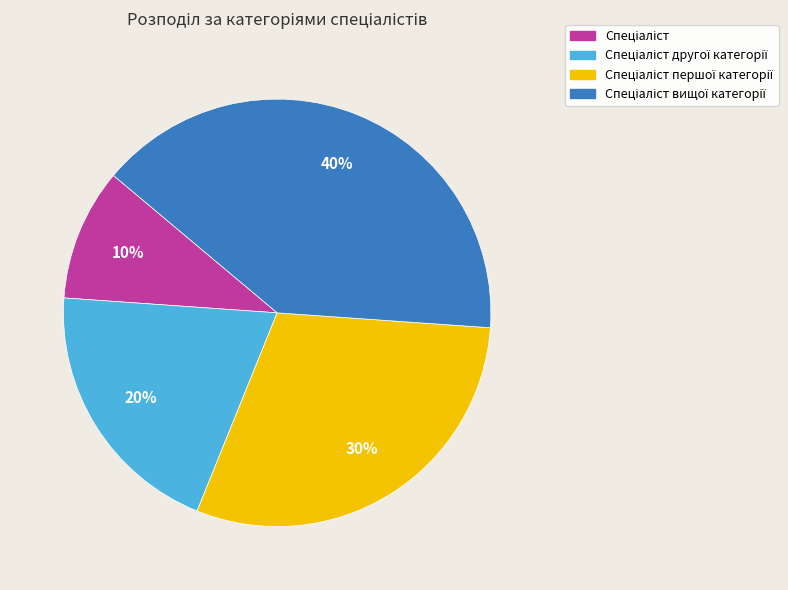

Does any single category account for the majority?

No